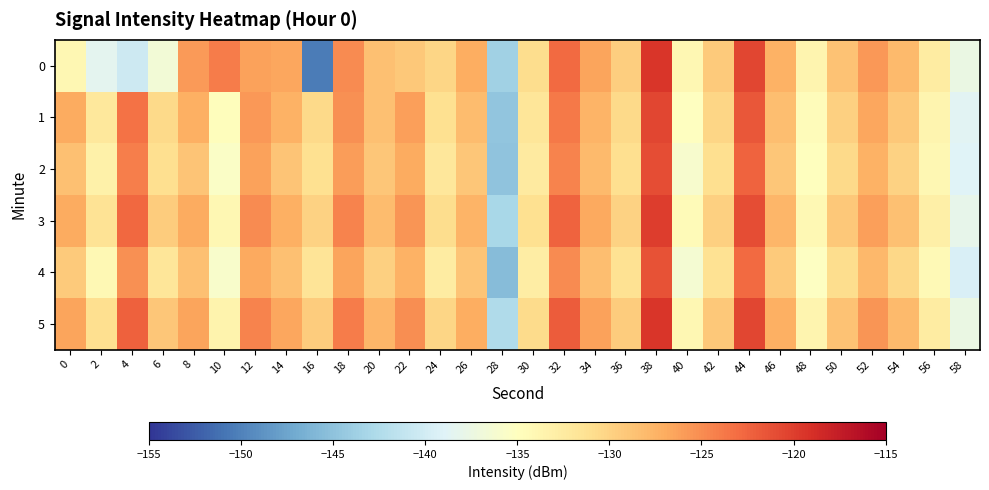

Reading left to right, extract all data points from this chart.

0: 0=-133.9	2=-138.4	4=-140.4	6=-136.6	8=-125.9	10=-123.9	12=-126.3	14=-126.7	16=-150.4	18=-124.9	20=-128.5	22=-129.1	24=-130.2	26=-127.2	28=-143.7	30=-130.8	32=-122.9	34=-126.5	36=-129.6	38=-119.5	40=-134.0	42=-129.3	44=-120.6	46=-127.4	48=-133.6	50=-128.7	52=-125.7	54=-128.1	56=-132.6	58=-137.6
1: 0=-126.9	2=-132.1	4=-123.4	6=-130.6	8=-127.3	10=-134.8	12=-125.7	14=-127.4	16=-130.5	18=-125.2	20=-128.5	22=-126.1	24=-131.2	26=-128.2	28=-144.7	30=-131.8	32=-123.9	34=-127.5	36=-130.6	38=-120.5	40=-135.0	42=-130.3	44=-121.6	46=-128.4	48=-134.6	50=-129.7	52=-126.7	54=-129.1	56=-133.6	58=-138.6
2: 0=-128.5	2=-133.2	4=-124.1	6=-131.0	8=-128.8	10=-135.5	12=-126.3	14=-128.9	16=-131.2	18=-126.0	20=-129.0	22=-127.0	24=-132.0	26=-129.0	28=-145.0	30=-132.5	32=-124.5	34=-128.0	36=-131.0	38=-121.0	40=-136.0	42=-131.0	44=-122.5	46=-129.0	48=-135.0	50=-130.5	52=-127.5	54=-130.0	56=-134.0	58=-139.0
3: 0=-127.0	2=-131.5	4=-122.8	6=-129.5	8=-127.0	10=-134.0	12=-124.9	14=-127.2	16=-130.0	18=-124.5	20=-128.2	22=-125.6	24=-130.8	26=-127.6	28=-143.1	30=-131.2	32=-122.5	34=-126.8	36=-129.9	38=-119.9	40=-134.5	42=-129.7	44=-121.0	46=-127.8	48=-134.1	50=-129.1	52=-126.1	54=-128.5	56=-133.1	58=-138.1
4: 0=-129.3	2=-134.1	4=-125.2	6=-131.8	8=-128.5	10=-135.8	12=-126.8	14=-128.5	16=-131.6	18=-126.5	20=-129.8	22=-127.5	24=-132.6	26=-128.8	28=-145.5	30=-132.8	32=-124.9	34=-128.3	36=-131.3	38=-121.3	40=-136.4	42=-131.4	44=-122.9	46=-129.3	48=-135.3	50=-130.9	52=-127.9	54=-130.4	56=-134.3	58=-139.4
5: 0=-126.5	2=-131.0	4=-122.3	6=-129.0	8=-126.5	10=-133.5	12=-124.4	14=-126.7	16=-129.5	18=-124.0	20=-127.7	22=-125.1	24=-130.3	26=-127.1	28=-142.6	30=-130.7	32=-122.0	34=-126.3	36=-129.4	38=-119.4	40=-134.0	42=-129.2	44=-120.5	46=-127.3	48=-133.6	50=-128.6	52=-125.6	54=-128.0	56=-132.6	58=-137.6